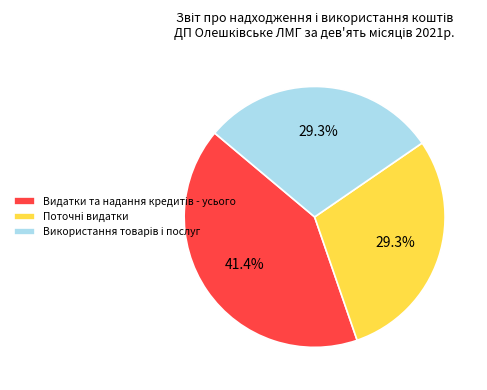

The Поточнi видатки slice represents 16% of the pie. True or false?

False